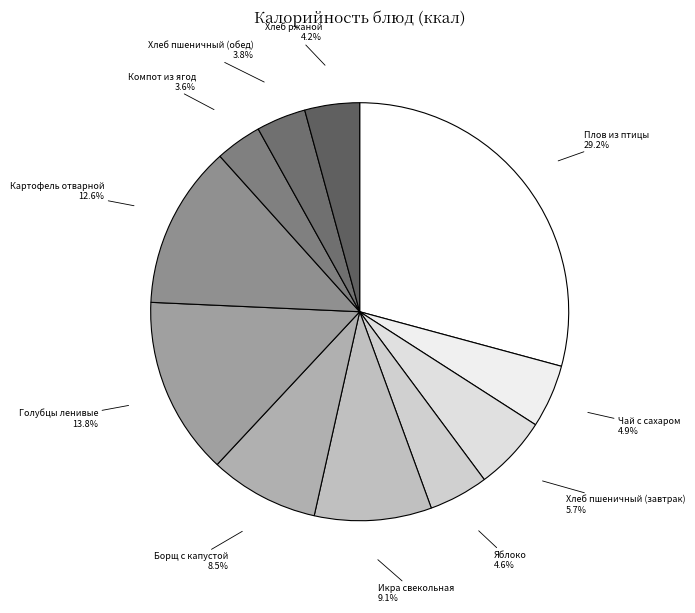

To the nearest percent, what portion does Хлеб пшеничный (завтрак) represent?

6%